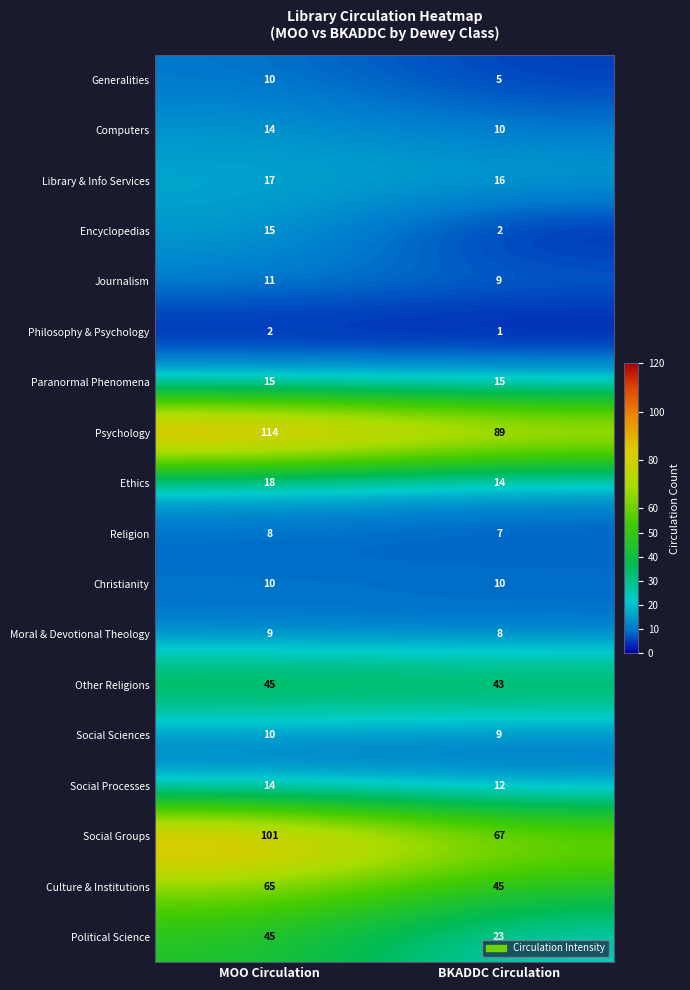

Which label corresponds to the smallest value in the chart?

BKADDC Circulation